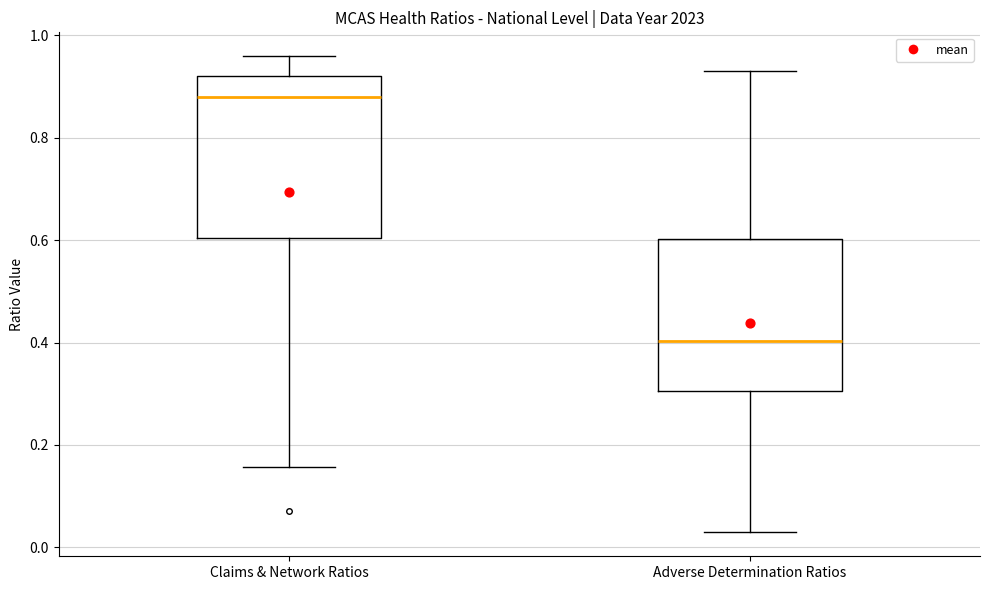

Which box's median line is the lowest?

Adverse Determination Ratios